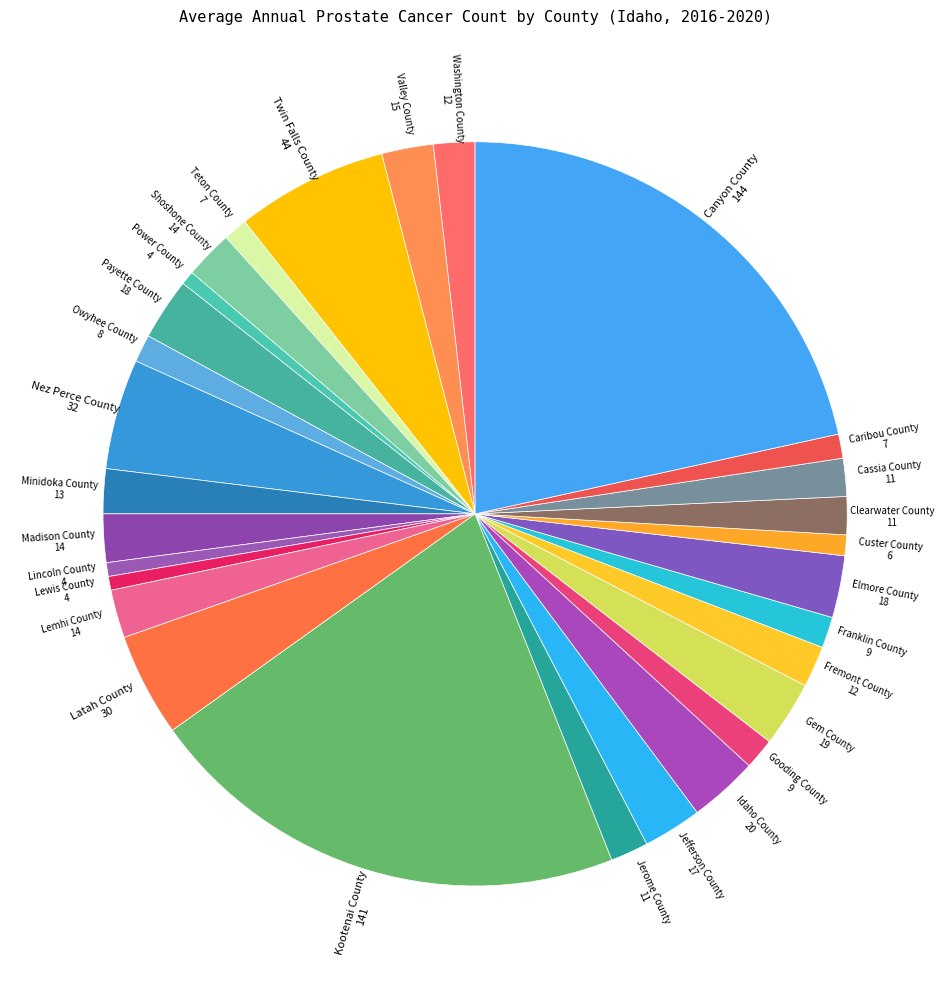

Which has a higher value, Idaho County or Gooding County?

Idaho County